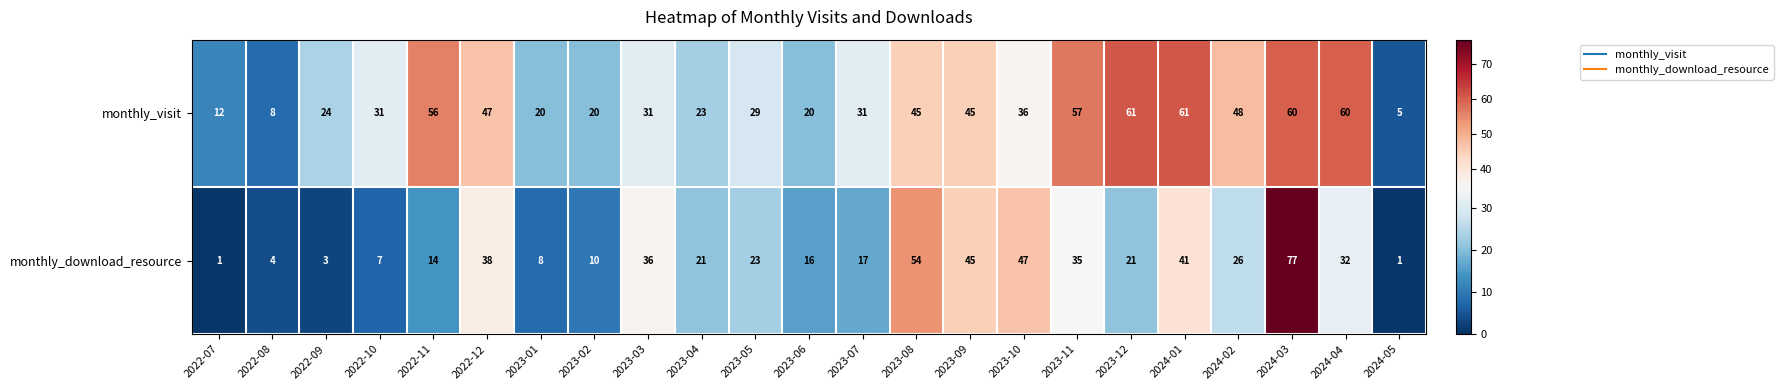

Is it true that monthly_visit equals 61 at 2023-12?

True